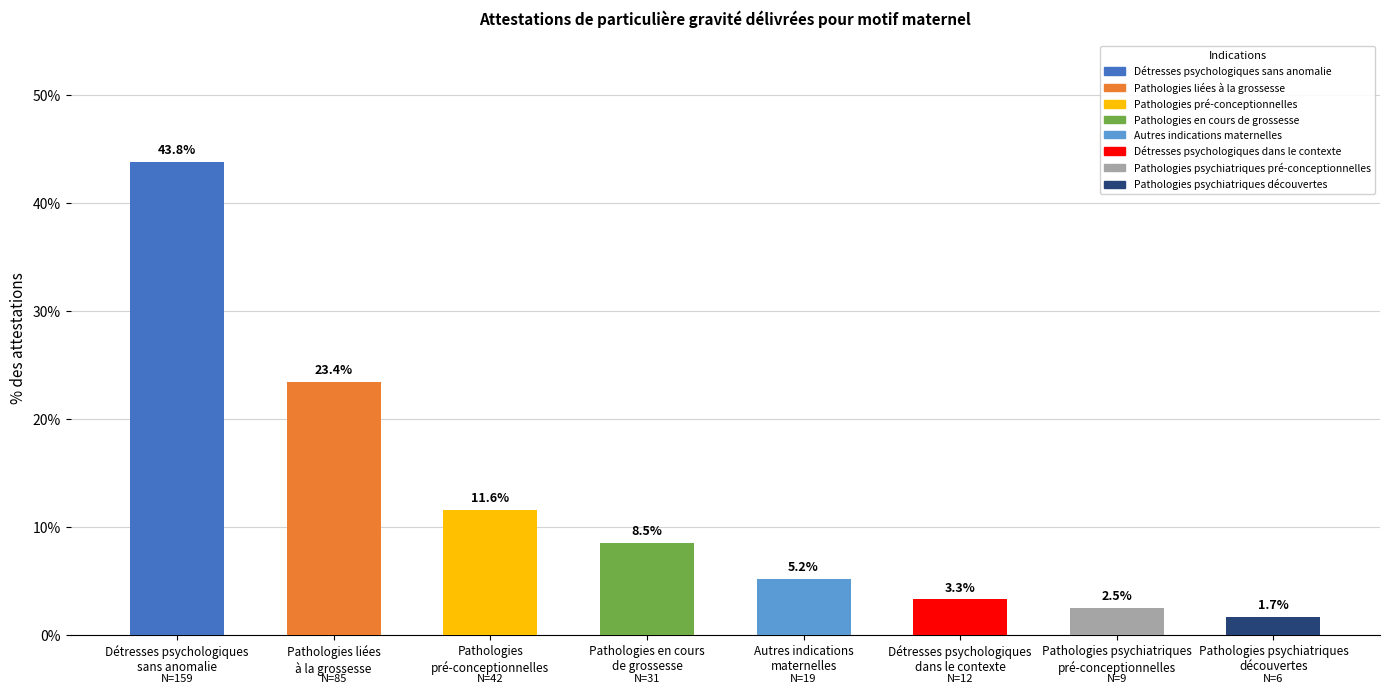

At which category does the chart reach its minimum across all series?

Pathologies psychiatriques
découvertes